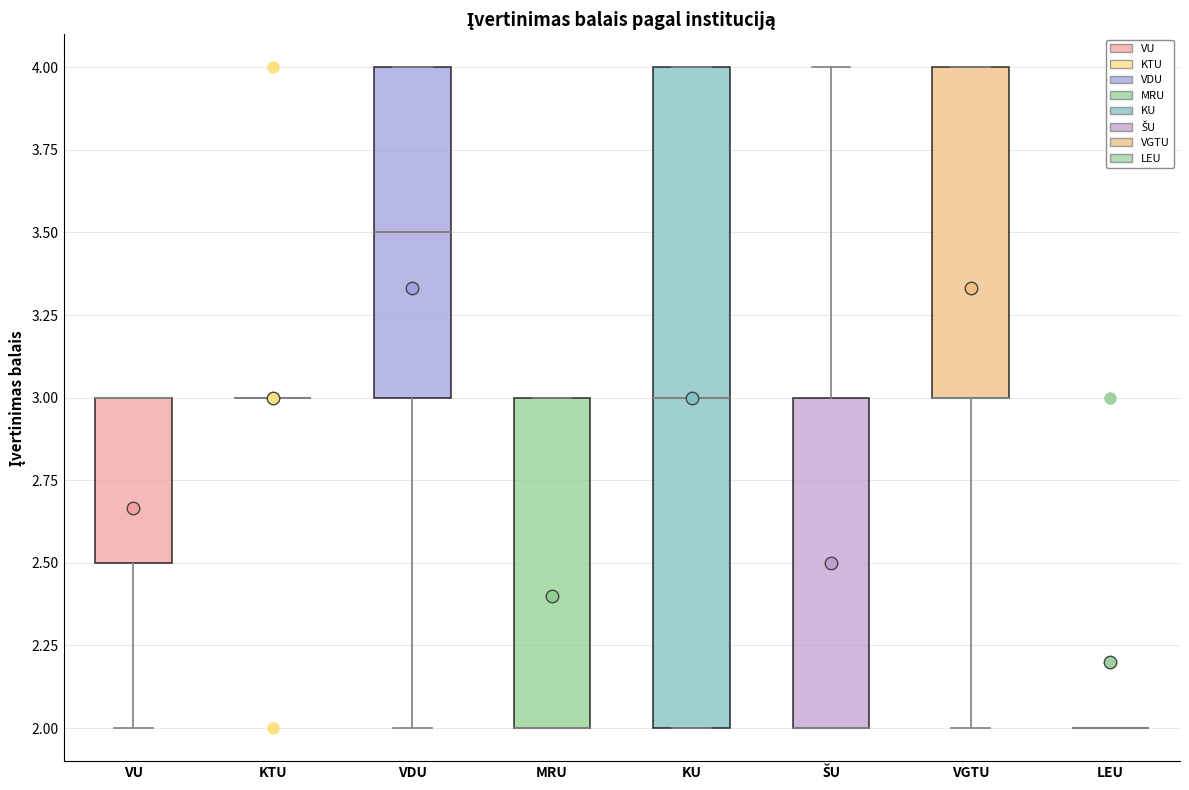

Reading left to right, read every box against the y-axis: the position of its median line, the range the box covers, and the ends of its whiskers. The values are not printed on the chart, so give them approximately, as read against the axis.

VU: median 3.0 (drawn on the box's upper edge), box 2.5 to 3.0, whiskers 2.0 to 3.0
KTU: box collapsed to a line at 3.0, whiskers 3.0 to 3.0
VDU: median 3.5, box 3.0 to 4.0, whiskers 2.0 to 4.0
MRU: median 2.0 (drawn on the box's lower edge), box 2.0 to 3.0, whiskers 2.0 to 3.0
KU: median 3.0, box 2.0 to 4.0, whiskers 2.0 to 4.0
ŠU: median 2.0 (drawn on the box's lower edge), box 2.0 to 3.0, whiskers 2.0 to 4.0
VGTU: median 3.0 (drawn on the box's lower edge), box 3.0 to 4.0, whiskers 2.0 to 4.0
LEU: box collapsed to a line at 2.0, whiskers 2.0 to 2.0